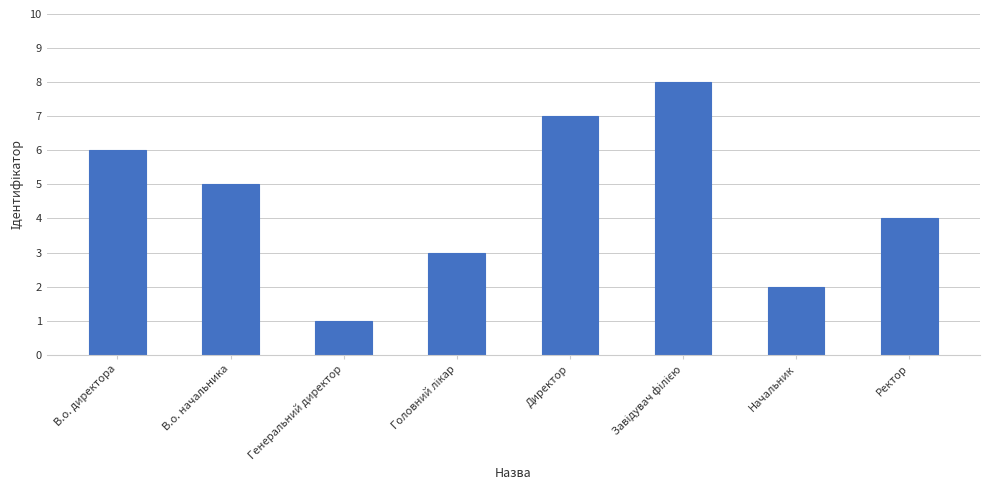

What is the label of the 3rd bar from the left?

Генеральний директор